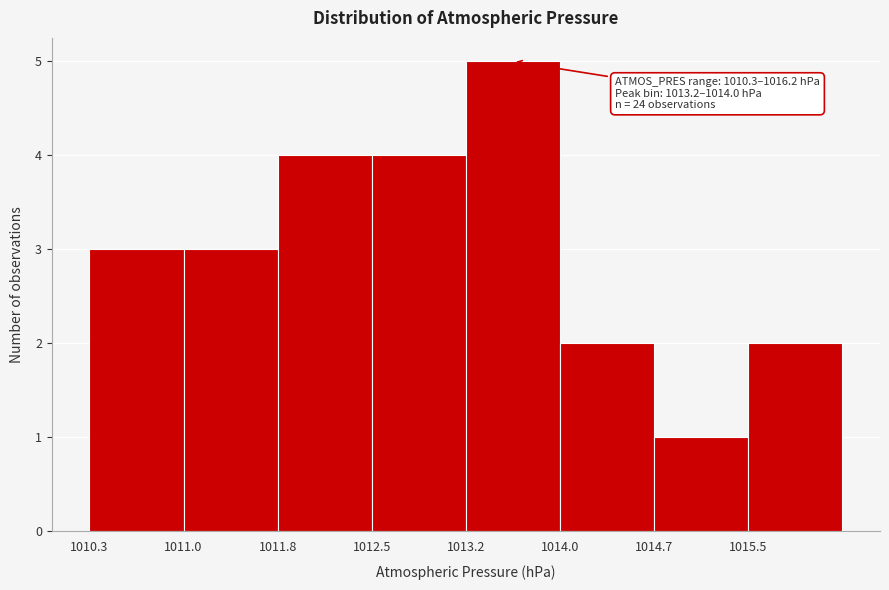

Over which range of the x-axis is the bar tallest?

1013.3 to 1014.0